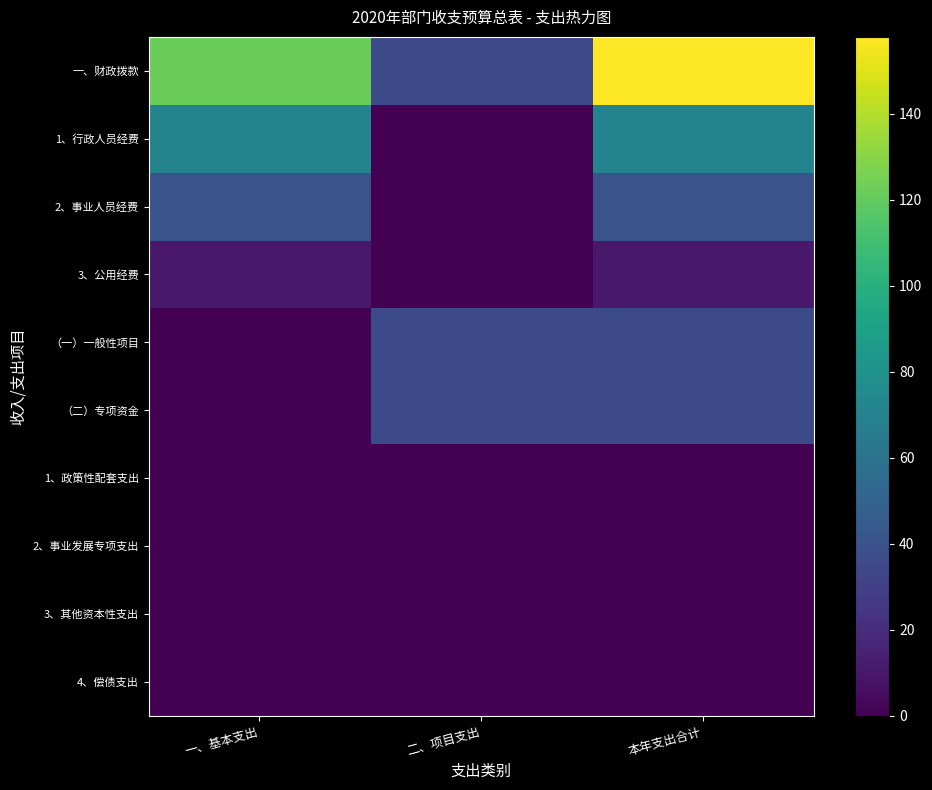

Count the number of data series in this chart.

10